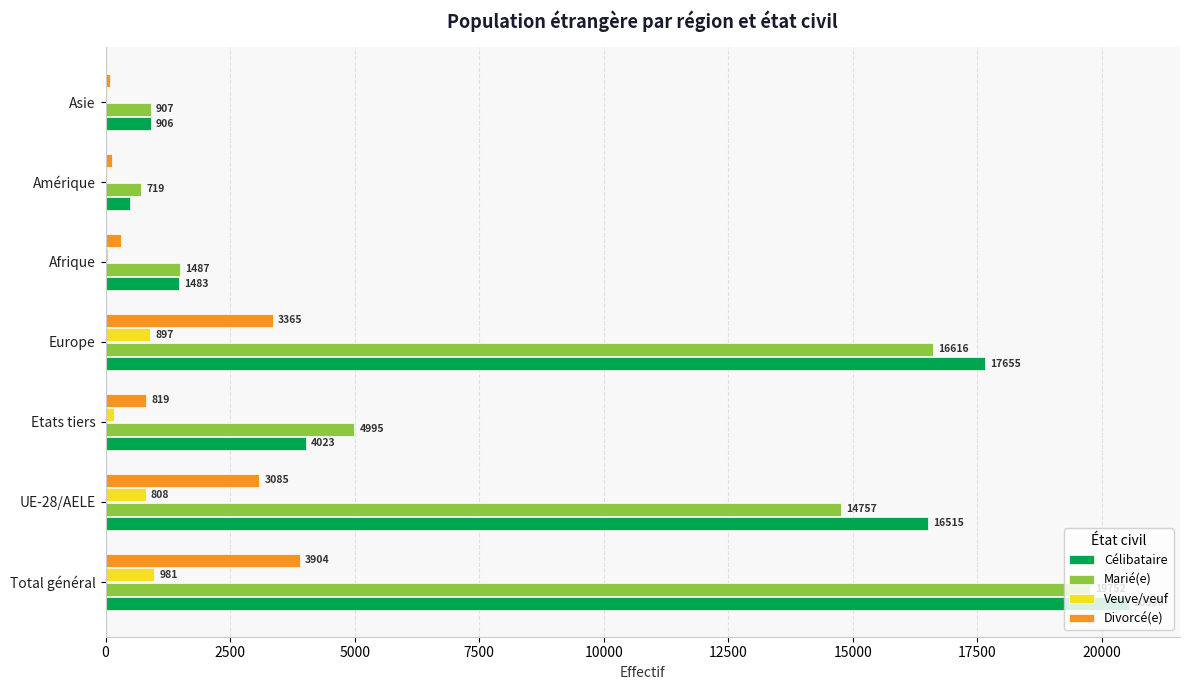

How many distinct data groups are displayed?

4